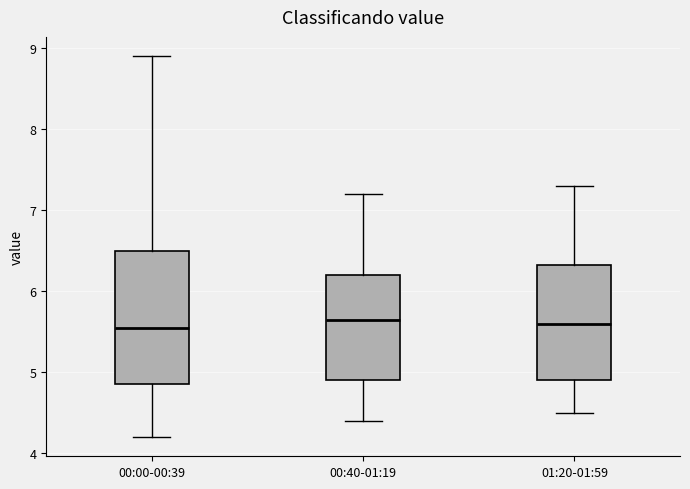

Reading left to right, transcribe this box plot: for each box, give where its median line is, the range the box spans, and where its two whiskers end, as read against the y-axis. The values are not printed on the chart, so give them approximately, as read against the axis.

00:00-00:39: median 5.6, box 4.9 to 6.5, whiskers 4.2 to 8.9
00:40-01:19: median 5.7, box 4.9 to 6.2, whiskers 4.4 to 7.2
01:20-01:59: median 5.6, box 4.9 to 6.3, whiskers 4.5 to 7.3